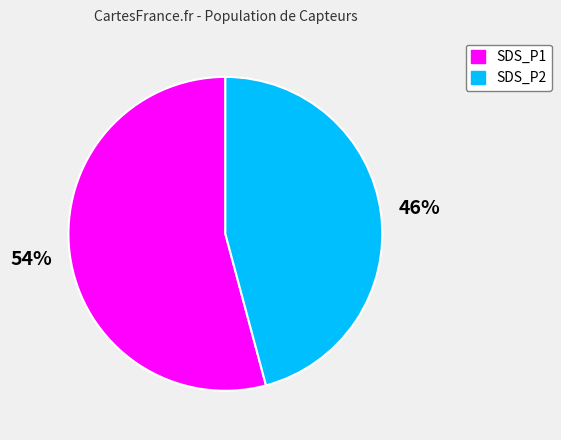

What is the ratio of the value at SDS_P1 to the value at SDS_P2?

1.2